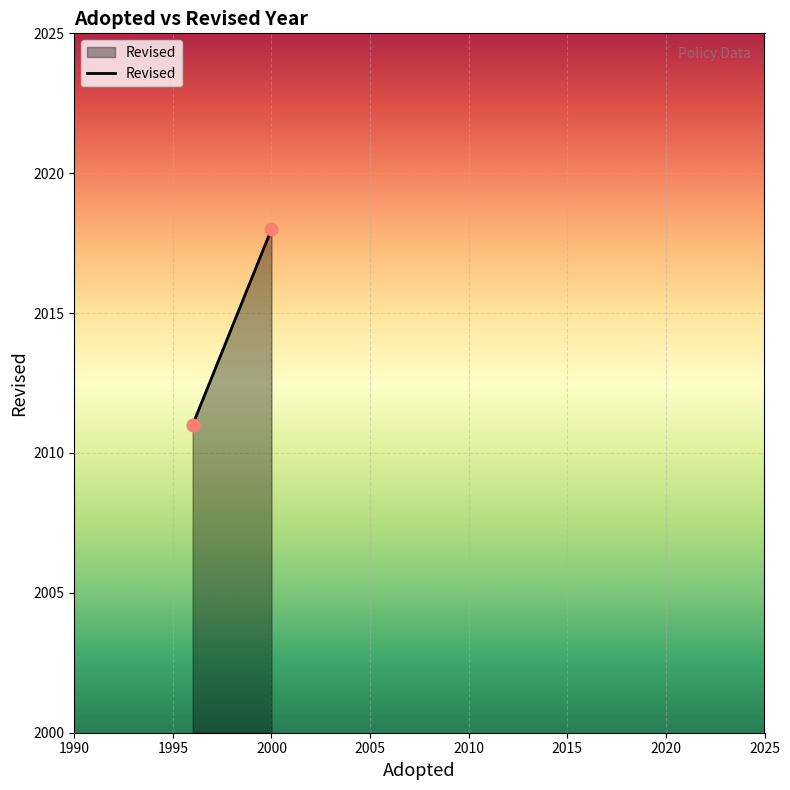

What is the ratio of the value at 2000 to the value at 1996?

1.0